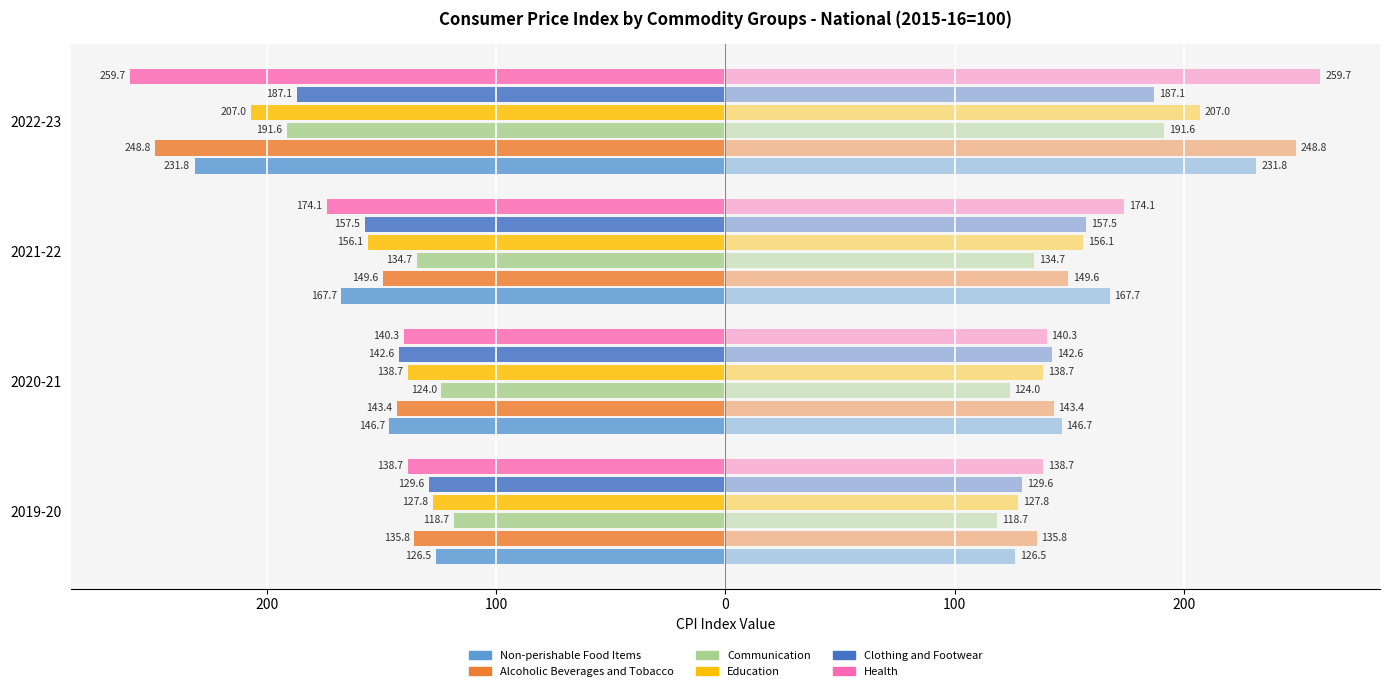

The value of Clothing and Footwear at 2022-23 is -249.5. True or false?

False